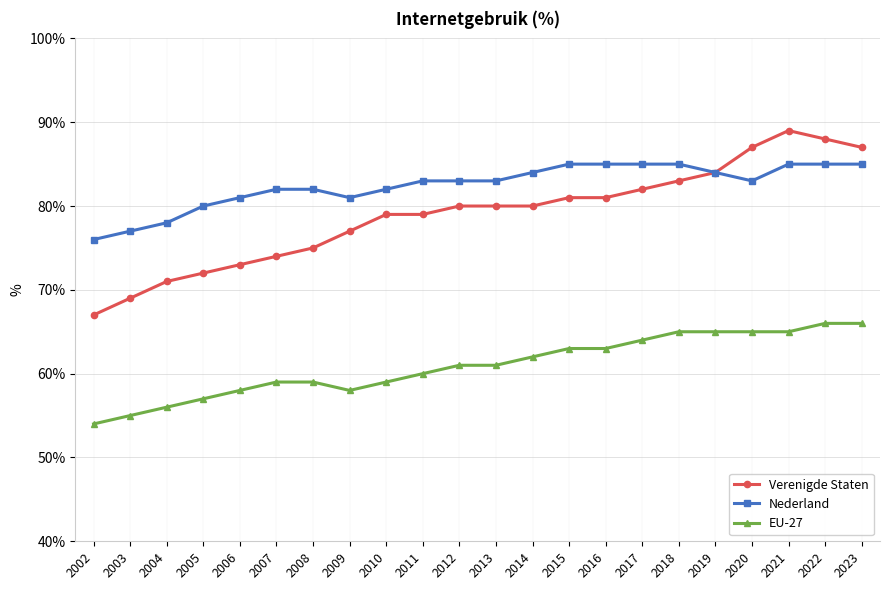

What is the value of the EU-27 point at the 14th from the left?

63